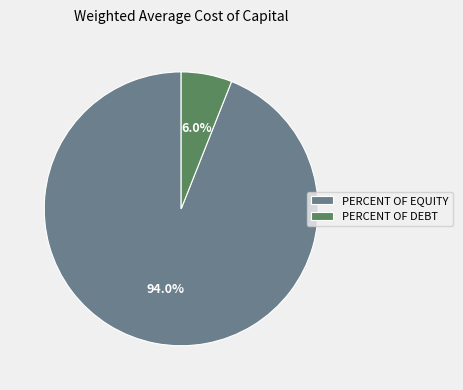

Which slice is the smallest?

PERCENT OF DEBT